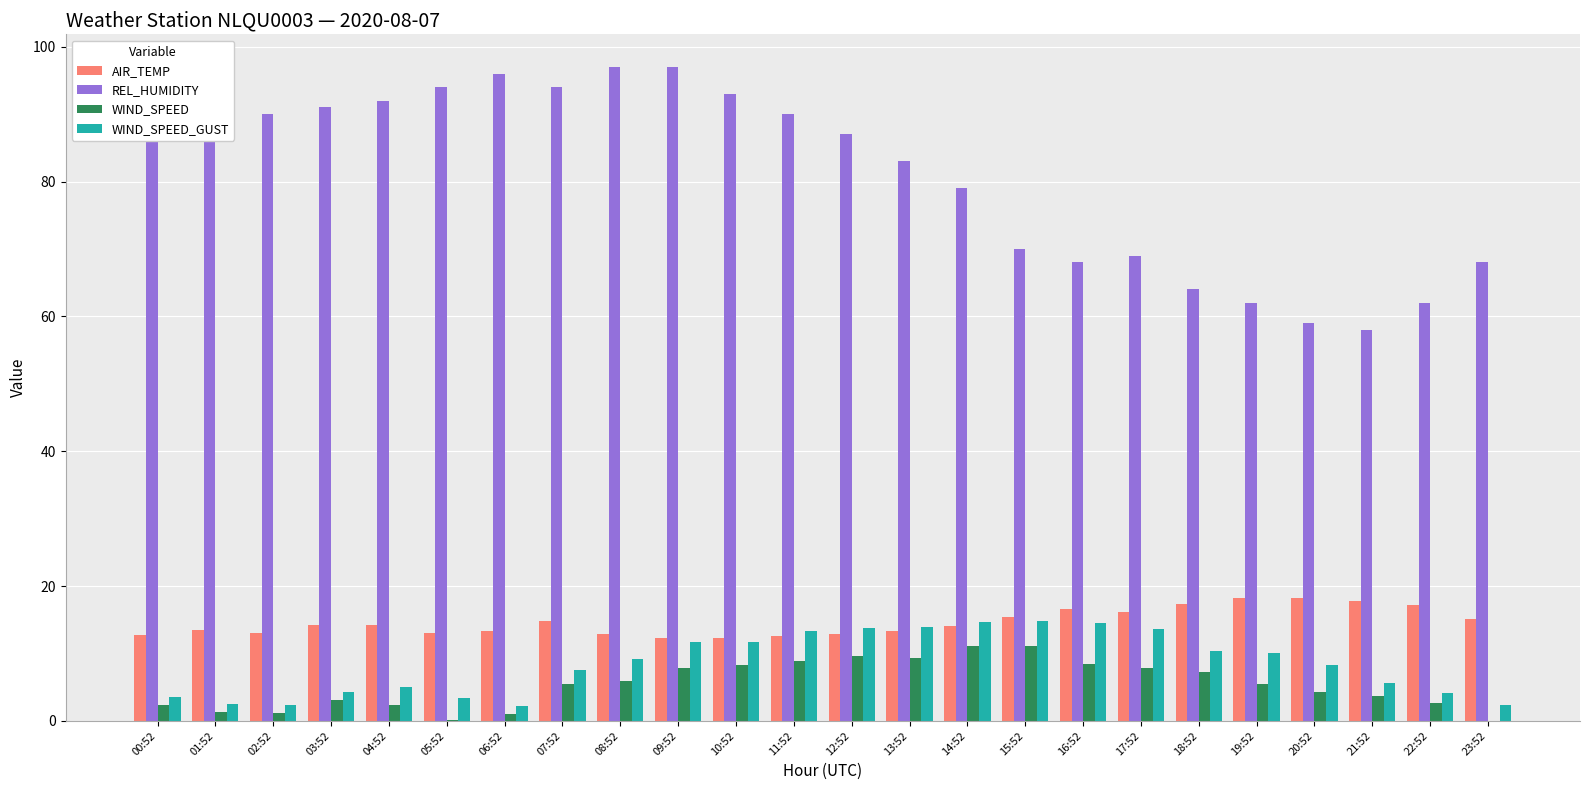

What is the maximum value shown in the chart?

97.0